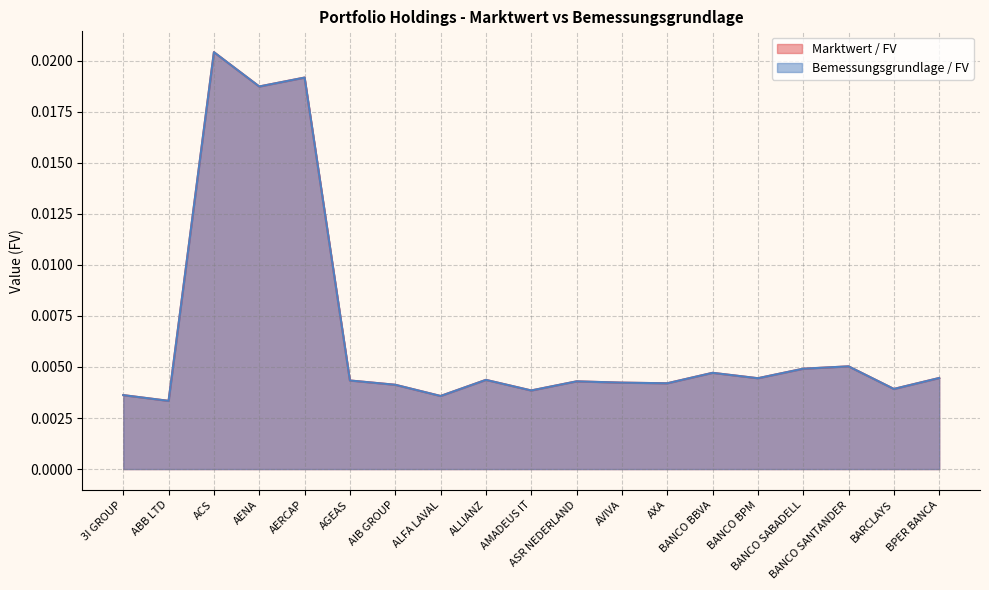

What are all the series names shown in the legend?

Marktwert / FV, Bemessungsgrundlage / FV